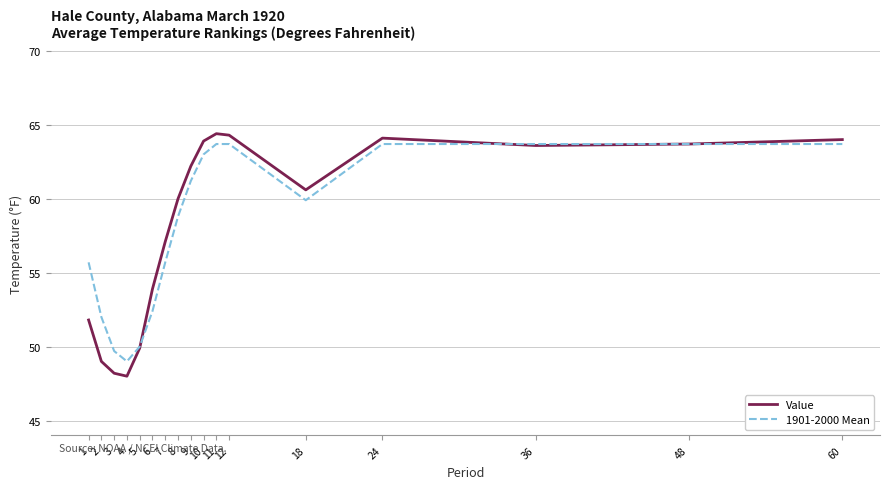

Which series has the largest range (max minus min)?

Value